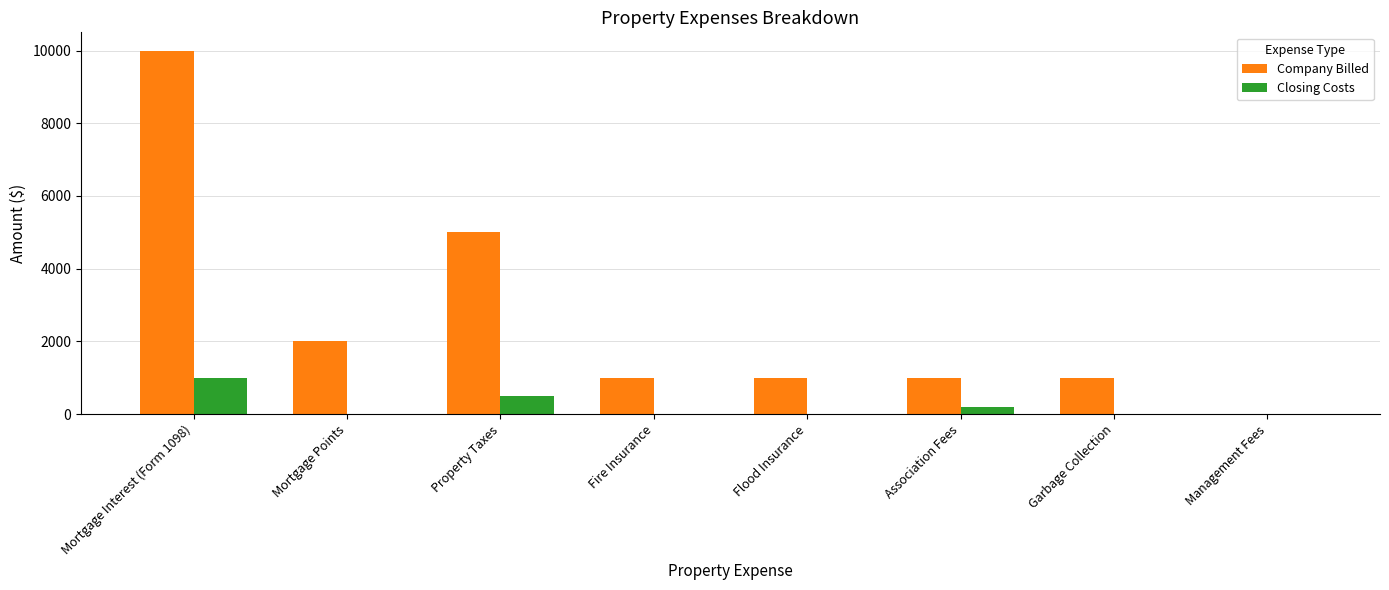

True or false: Company Billed has a value of 8767 at Property Taxes.

False